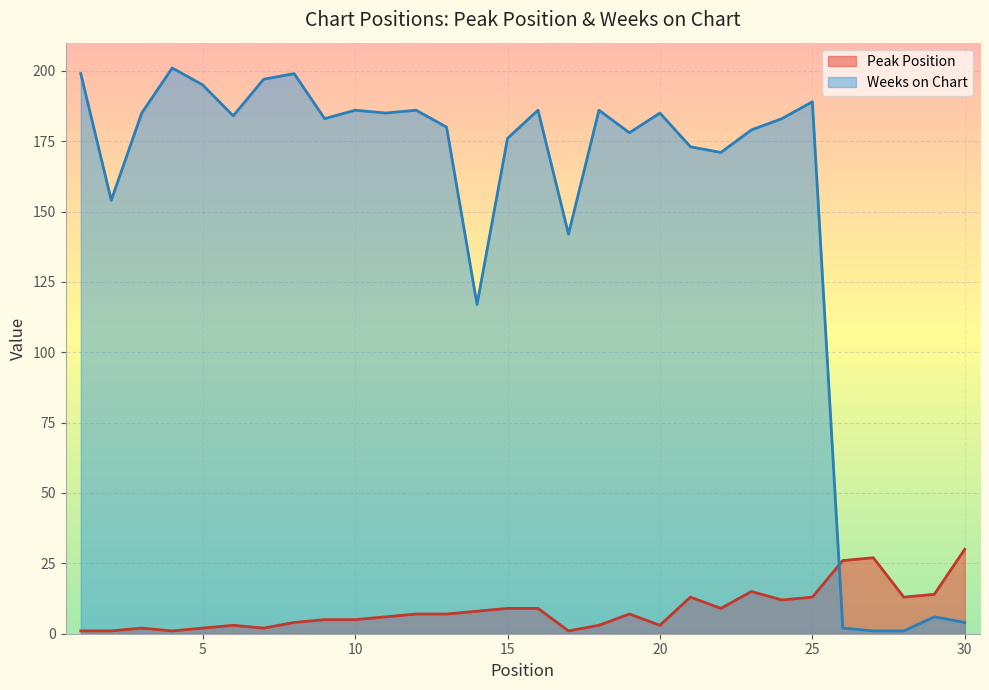

Which series changed the most between 25 and 28?

Weeks on Chart